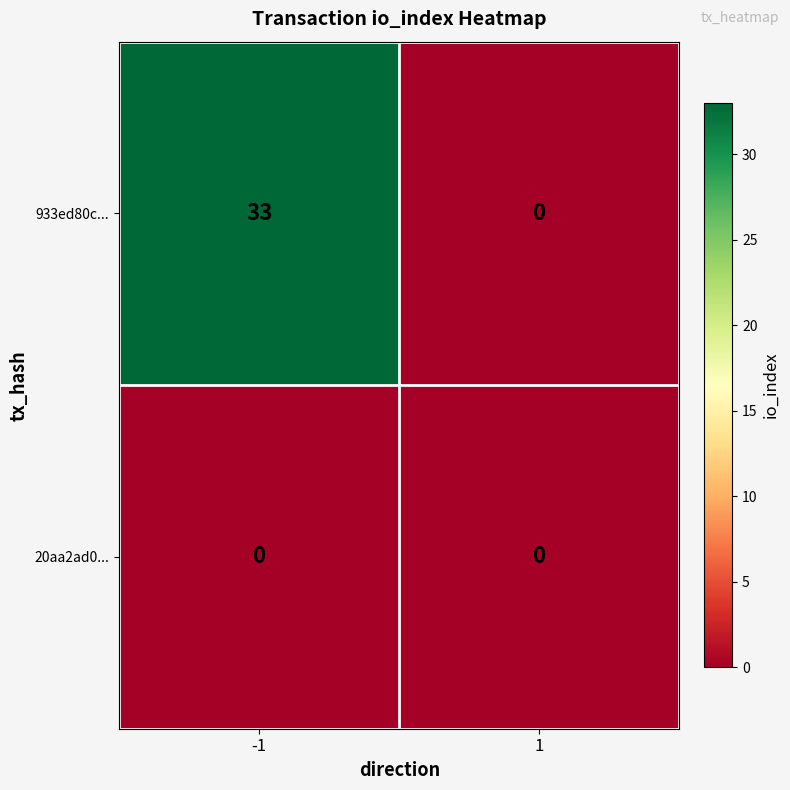

What is the difference between the maximum and minimum values in the 933ed80c... series?

33